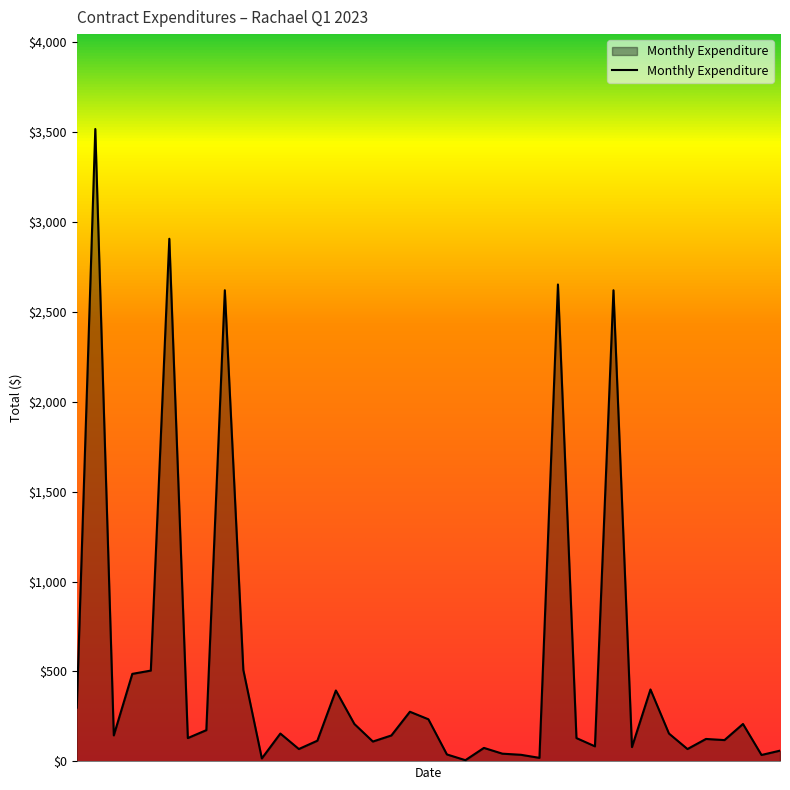

What is the difference between the maximum and minimum values?

3508.0